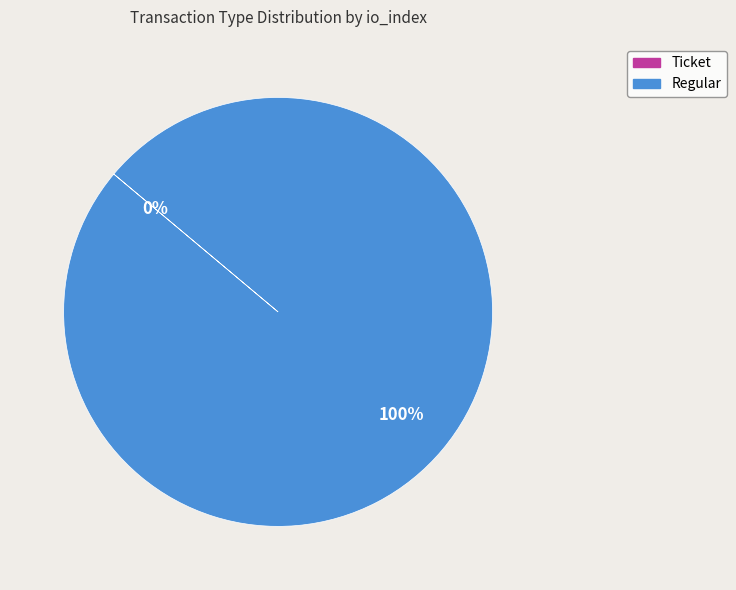

What percentage is the Regular slice, to the nearest percent?

100%